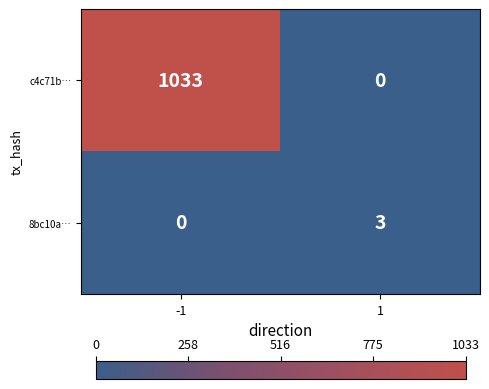

At how many categories does at least one series exceed 753?

1